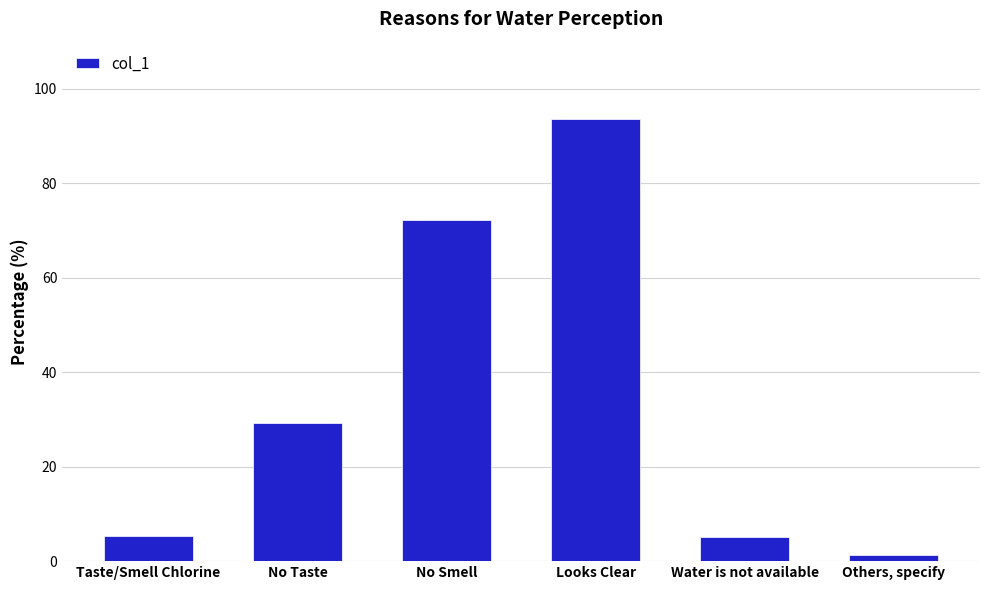

What is the label of the 6th bar from the right?

Taste/Smell Chlorine